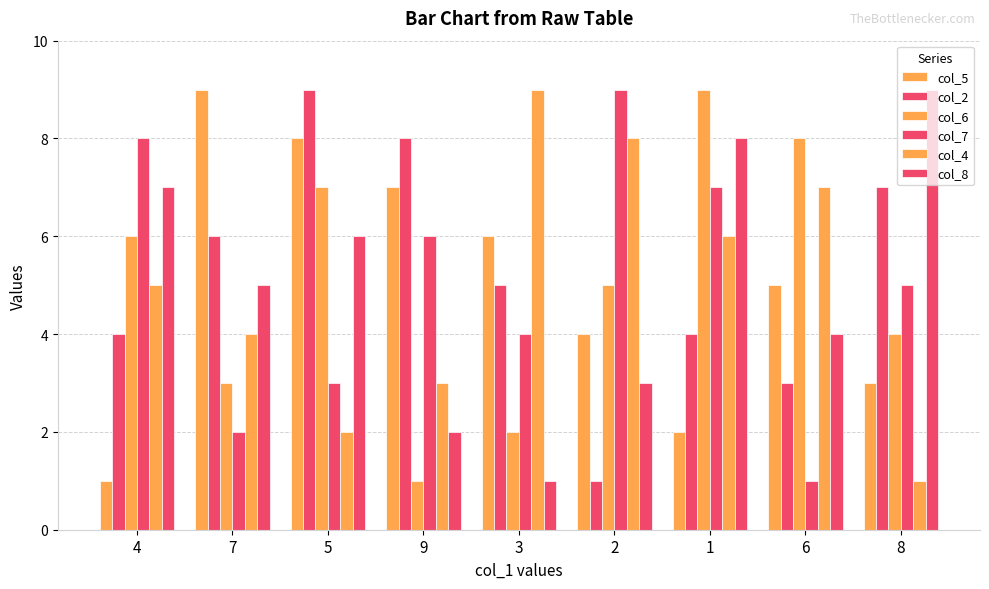

The value of col_2 at 6 is 5. True or false?

False